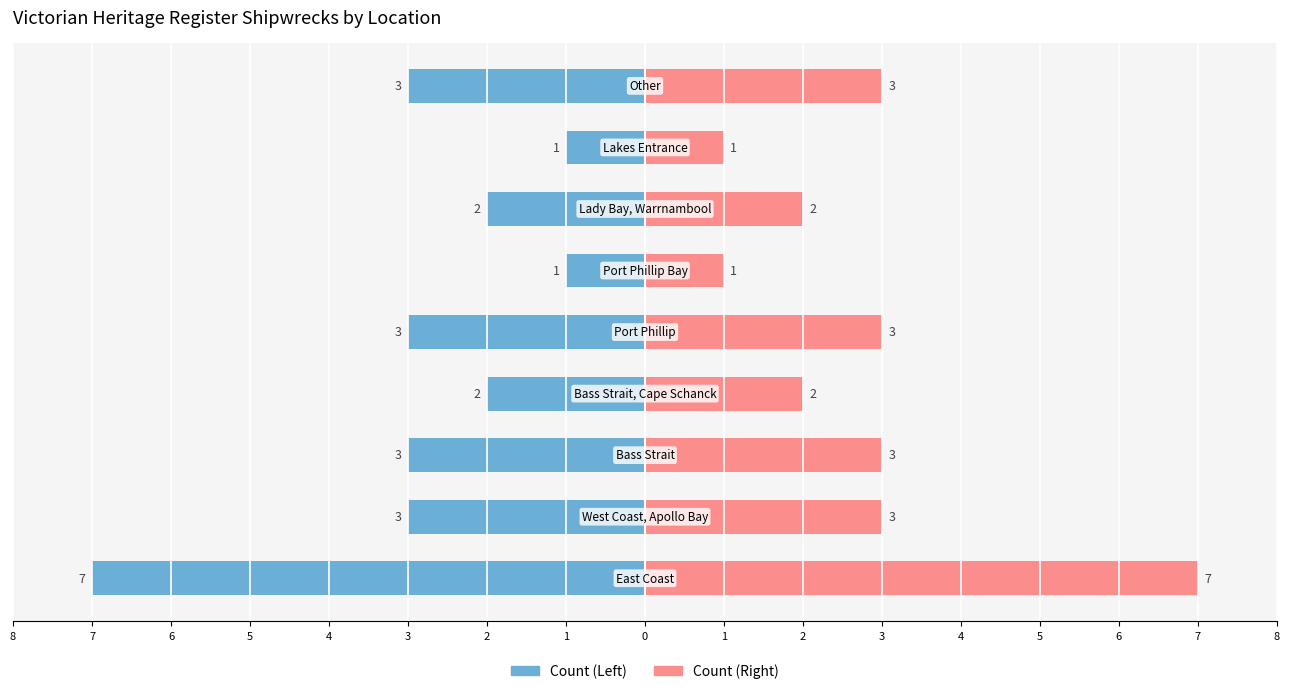

How many bars are there in each group?

2